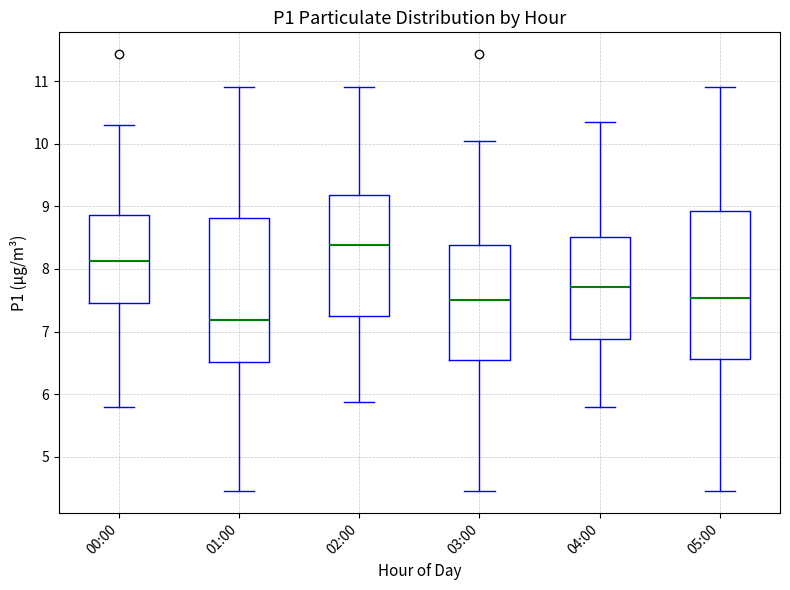

Reading left to right, read every box against the y-axis: the position of its median line, the range the box covers, and the ends of its whiskers. The values are not printed on the chart, so give them approximately, as read against the axis.

00:00: median 8.1, box 7.5 to 8.9, whiskers 5.8 to 10.3
01:00: median 7.2, box 6.5 to 8.8, whiskers 4.5 to 10.9
02:00: median 8.4, box 7.2 to 9.2, whiskers 5.9 to 10.9
03:00: median 7.5, box 6.6 to 8.4, whiskers 4.5 to 10.1
04:00: median 7.7, box 6.9 to 8.5, whiskers 5.8 to 10.4
05:00: median 7.5, box 6.6 to 8.9, whiskers 4.5 to 10.9